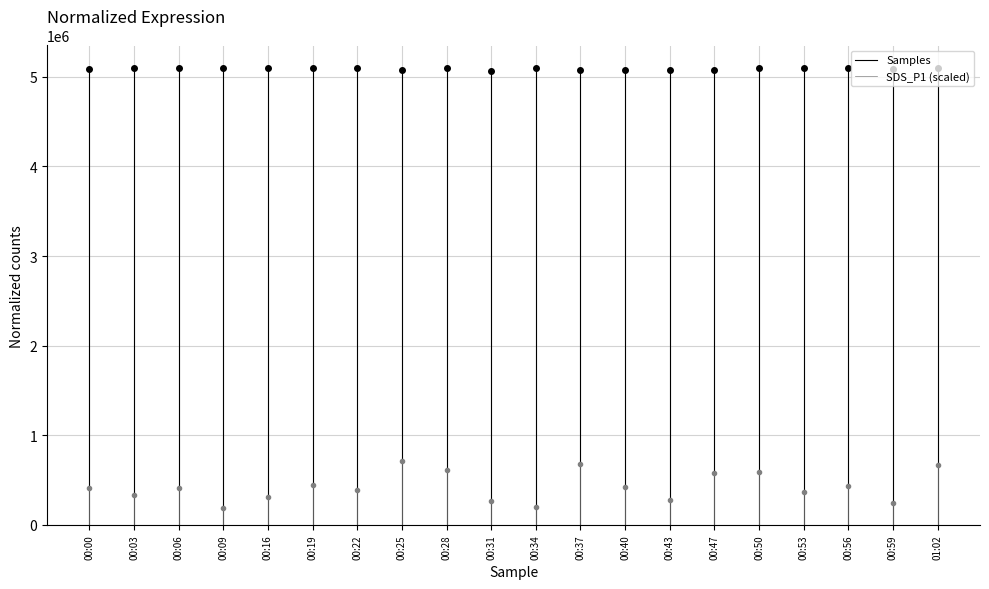

Is it true that Samples equals 5082795 at 00:00?

True